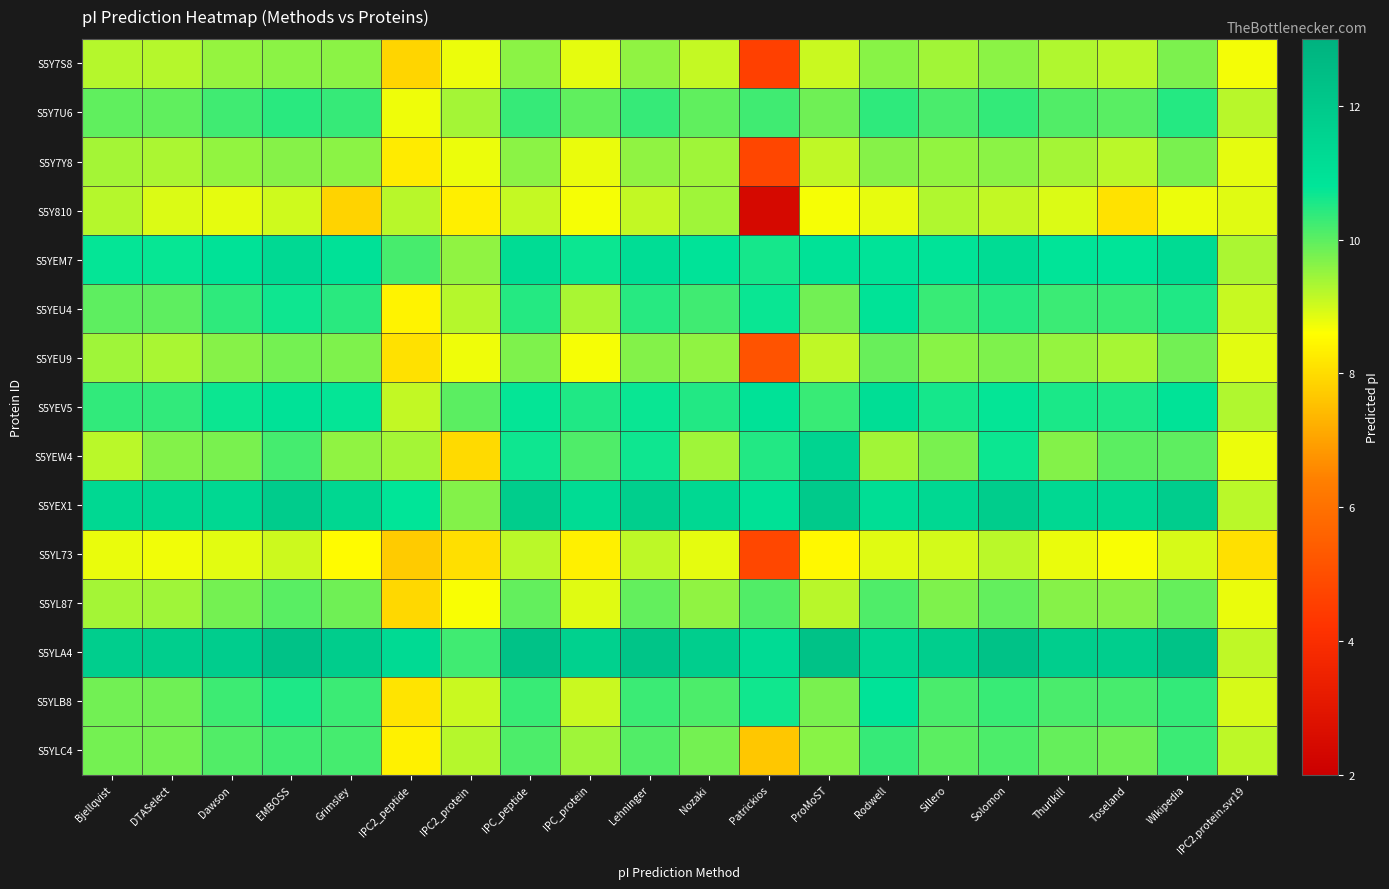

Rank the series at Toseland from lowest to highest value.

S5Y810, S5YL73, S5Y7S8, S5Y7Y8, S5YEU9, S5YL87, S5YLC4, S5YEW4, S5Y7U6, S5YLB8, S5YEU4, S5YEV5, S5YEM7, S5YEX1, S5YLA4